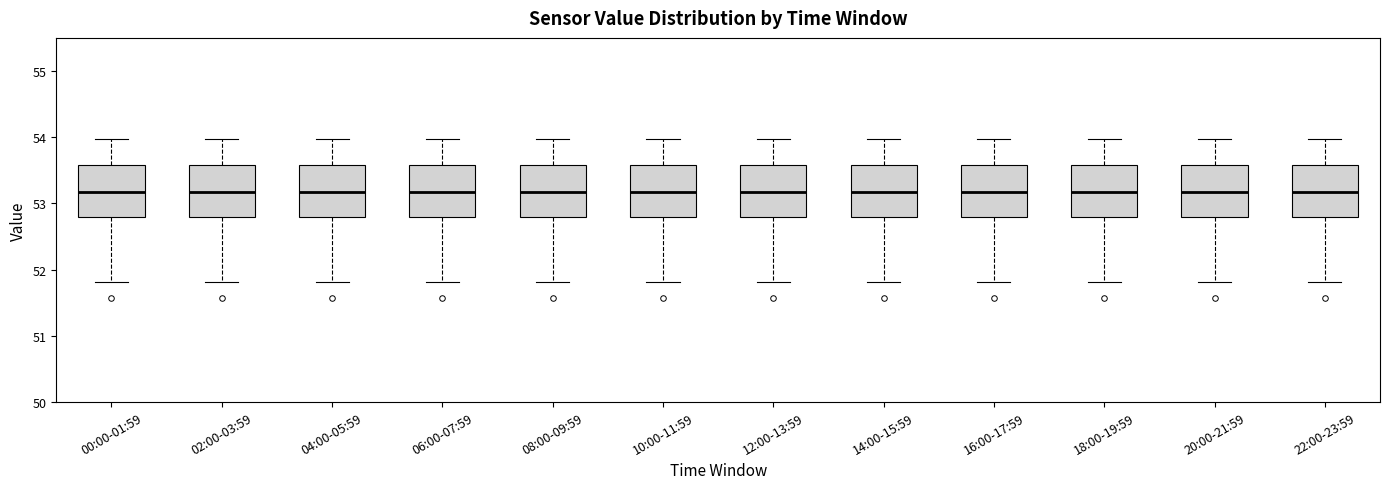

Reading left to right, read every box against the y-axis: the position of its median line, the range the box covers, and the ends of its whiskers. The values are not printed on the chart, so give them approximately, as read against the axis.

00:00-01:59: median 53.2, box 52.8 to 53.6, whiskers 51.8 to 54.0
02:00-03:59: median 53.2, box 52.8 to 53.6, whiskers 51.8 to 54.0
04:00-05:59: median 53.2, box 52.8 to 53.6, whiskers 51.8 to 54.0
06:00-07:59: median 53.2, box 52.8 to 53.6, whiskers 51.8 to 54.0
08:00-09:59: median 53.2, box 52.8 to 53.6, whiskers 51.8 to 54.0
10:00-11:59: median 53.2, box 52.8 to 53.6, whiskers 51.8 to 54.0
12:00-13:59: median 53.2, box 52.8 to 53.6, whiskers 51.8 to 54.0
14:00-15:59: median 53.2, box 52.8 to 53.6, whiskers 51.8 to 54.0
16:00-17:59: median 53.2, box 52.8 to 53.6, whiskers 51.8 to 54.0
18:00-19:59: median 53.2, box 52.8 to 53.6, whiskers 51.8 to 54.0
20:00-21:59: median 53.2, box 52.8 to 53.6, whiskers 51.8 to 54.0
22:00-23:59: median 53.2, box 52.8 to 53.6, whiskers 51.8 to 54.0